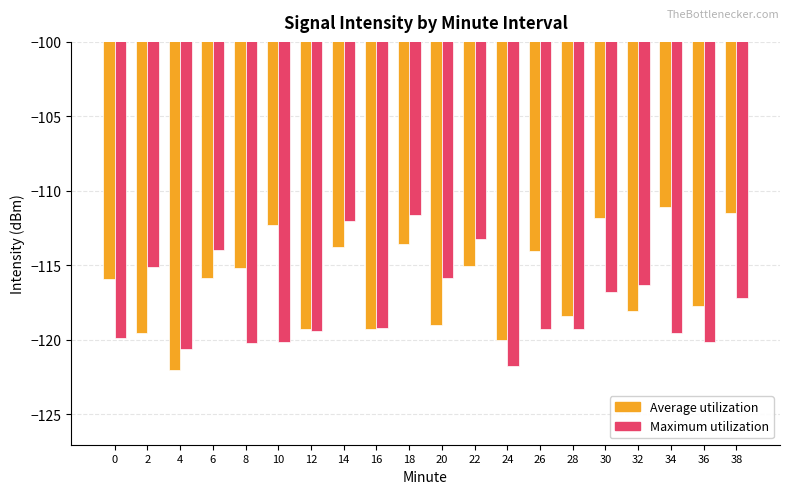

The value of Average utilization at 14 is -24.5. True or false?

False